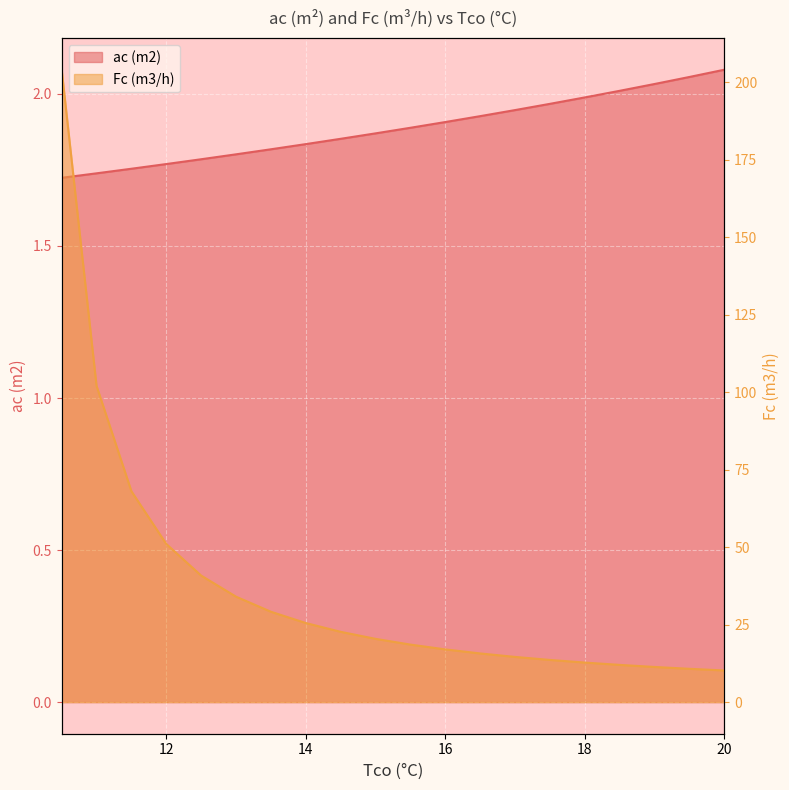

What is the total value across all series at 20.0?

12.3